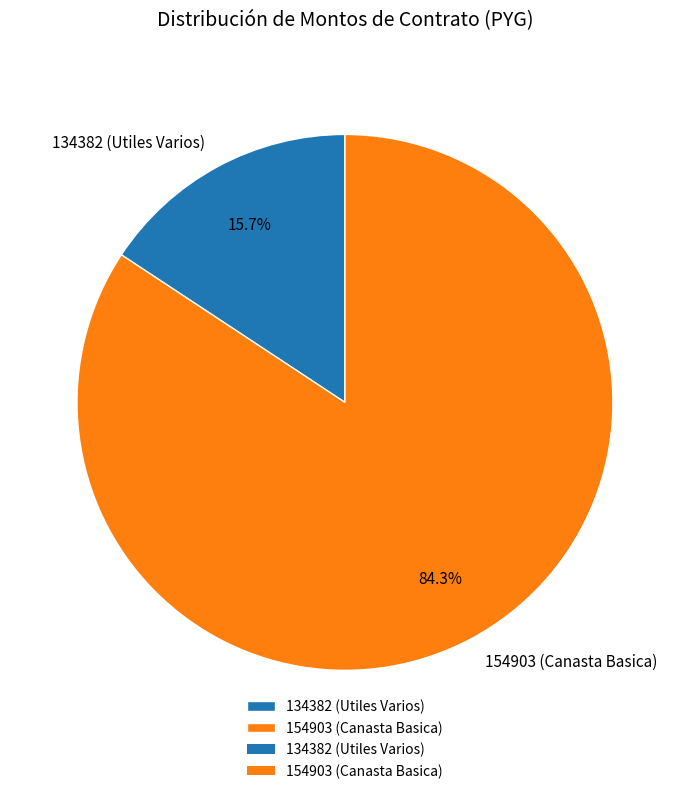

Is it true that 134382 (Utiles Varios) is 27% of the pie?

False